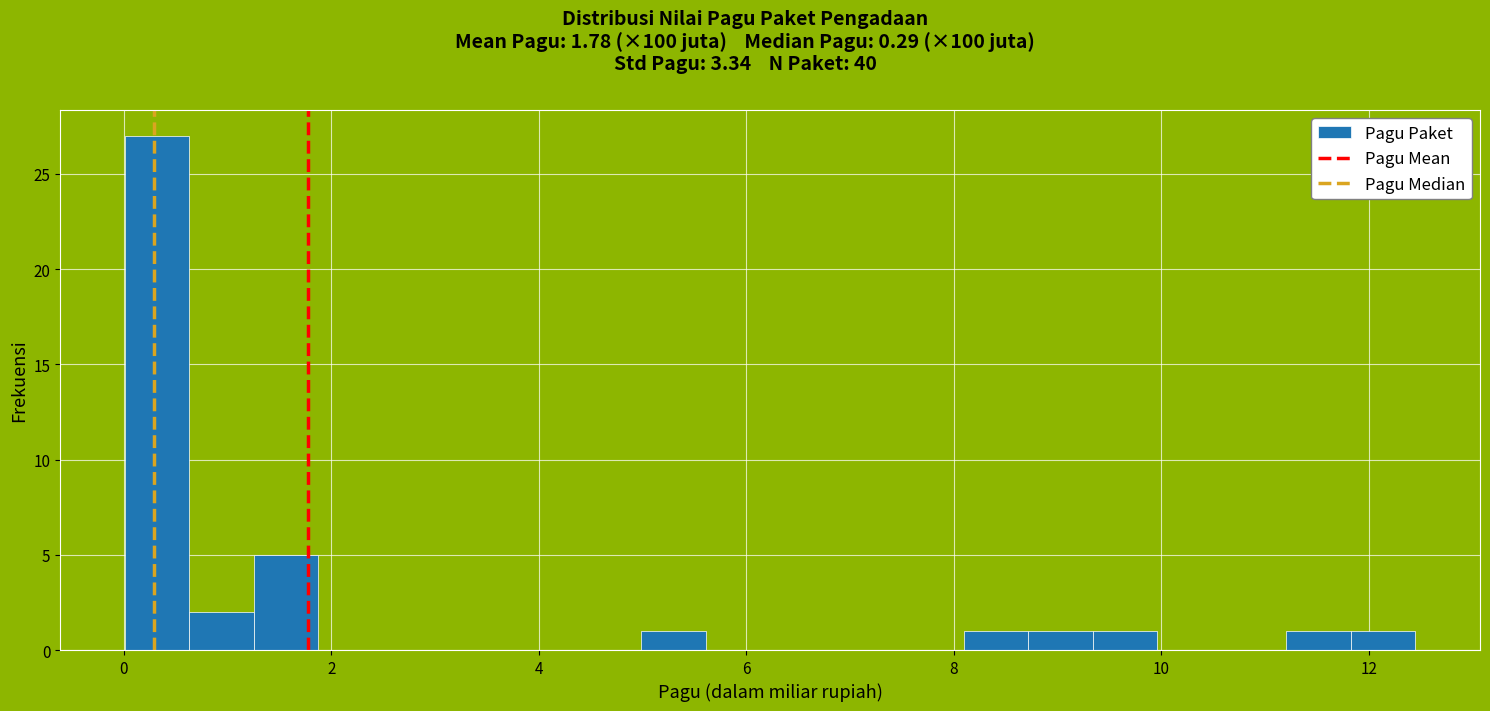

Around what value on the x-axis is the tallest bar? Give the approximate position of its centre, as read against the axis.

0.4